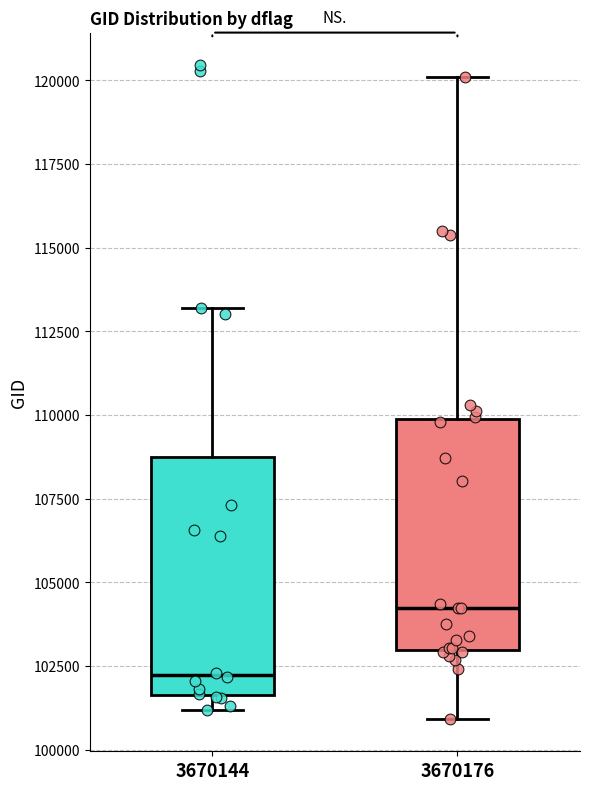

Reading left to right, transcribe this box plot: for each box, give where its median line is, the range the box spans, and where its two whiskers end, as read against the y-axis. The values are not printed on the chart, so give them approximately, as read against the axis.

3670144: median 102000, box 101500 to 108500, whiskers 101000 to 113000
3670176: median 104000, box 103000 to 110000, whiskers 101000 to 120000